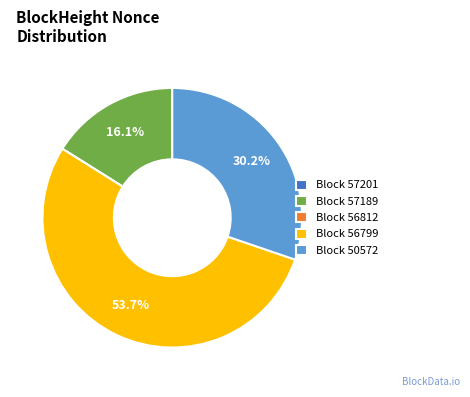

What is the largest slice in the pie chart?

Block 56799